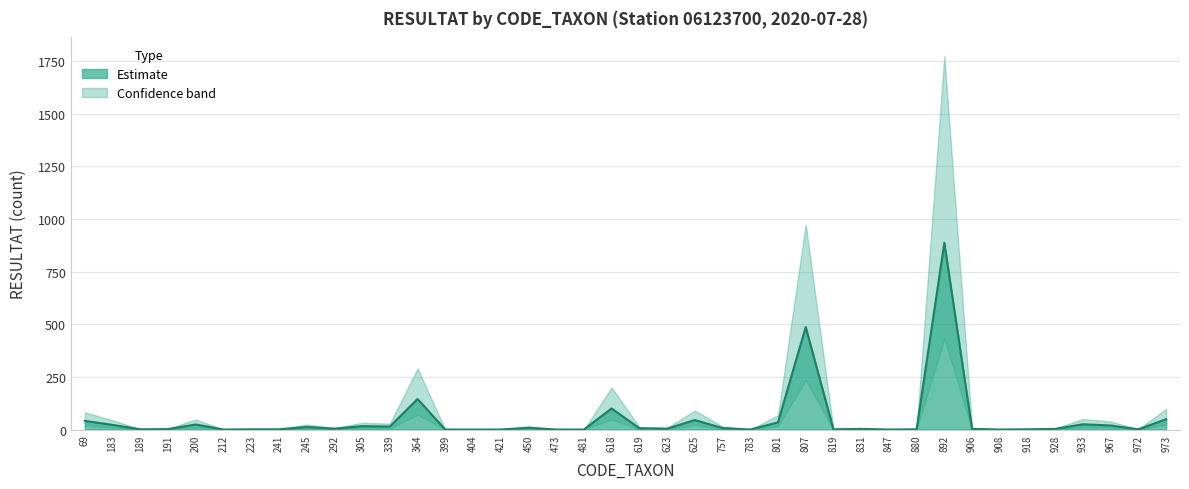

What is the difference between the highest and lowest values at 801?

52